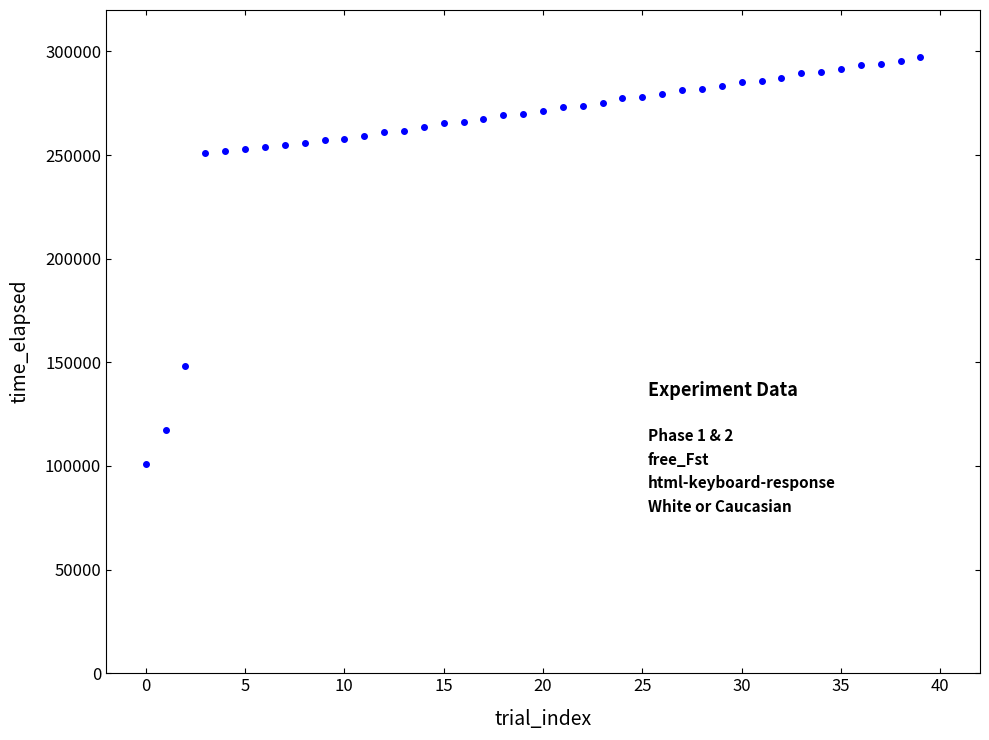

What is the range of Y values (max minus min)?

196281